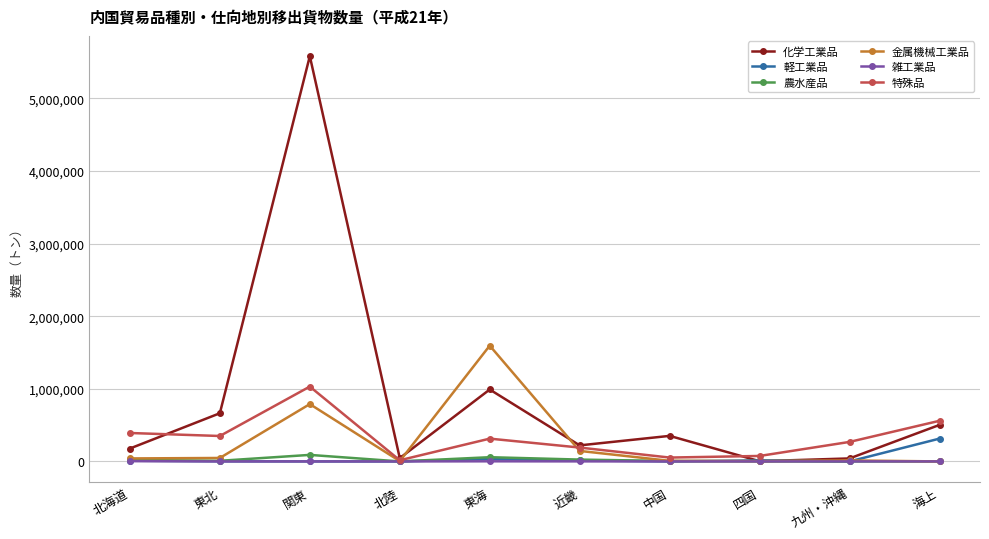

What is the difference between the maximum and minimum values in the 化学工業品 series?

5577785